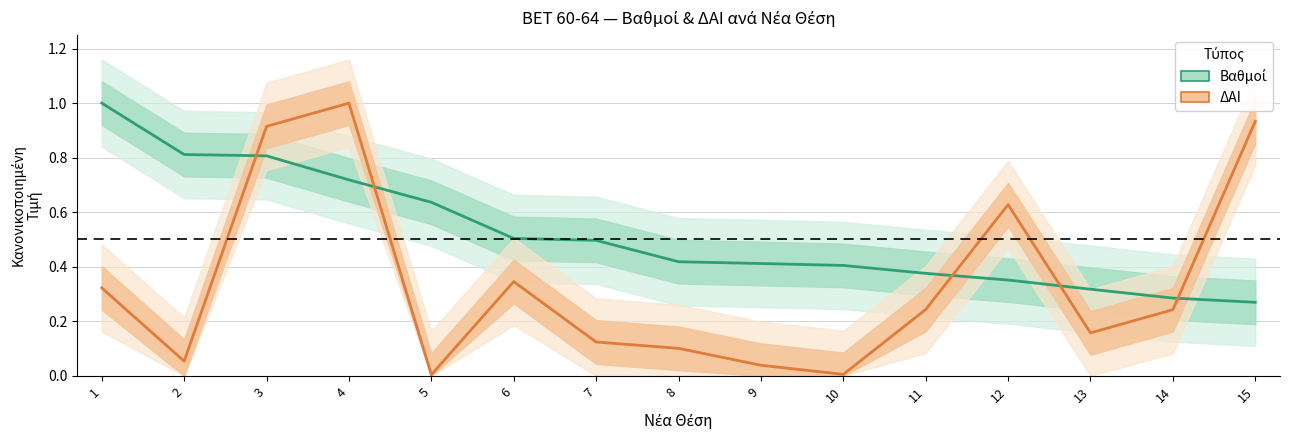

True or false: ΔΑΙ has more than 0 interior local peaks.

True